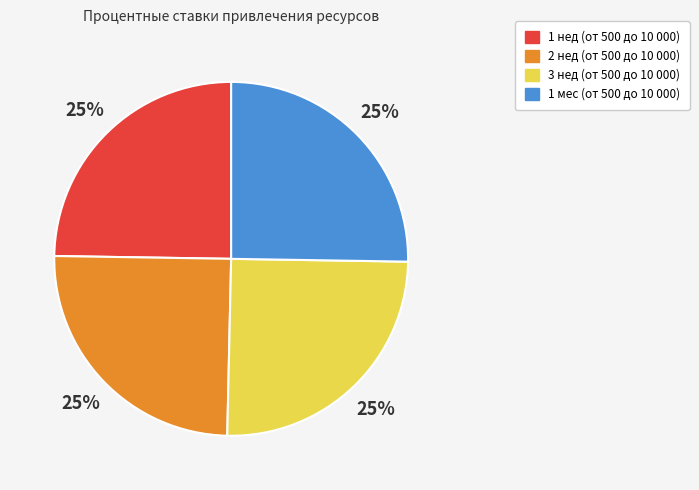

Does 3 нед represent more than half of the total?

No